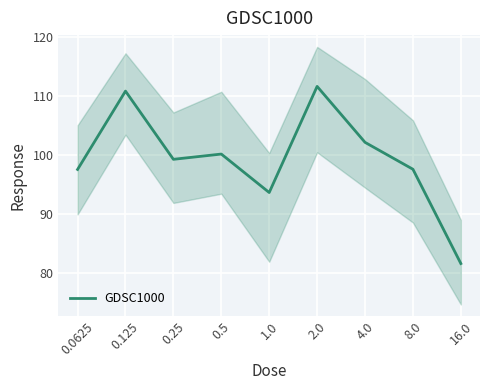

At which label does the data first exceed 99?

0.125